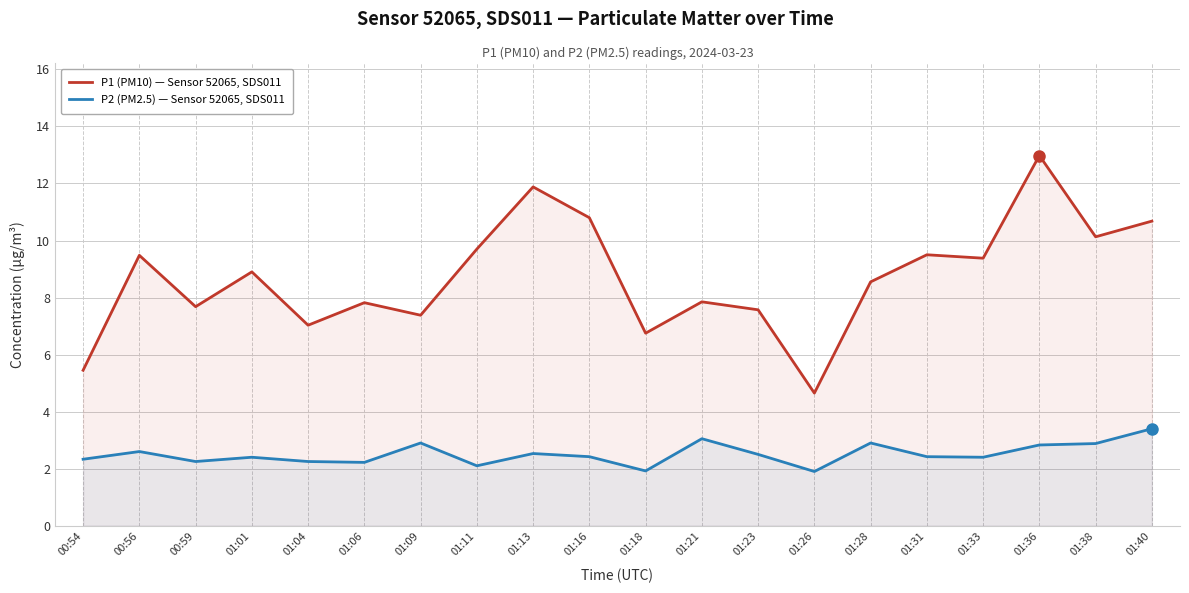

True or false: P2 (PM2.5) — Sensor 52065, SDS011 and P1 (PM10) — Sensor 52065, SDS011 cross at least once.

False